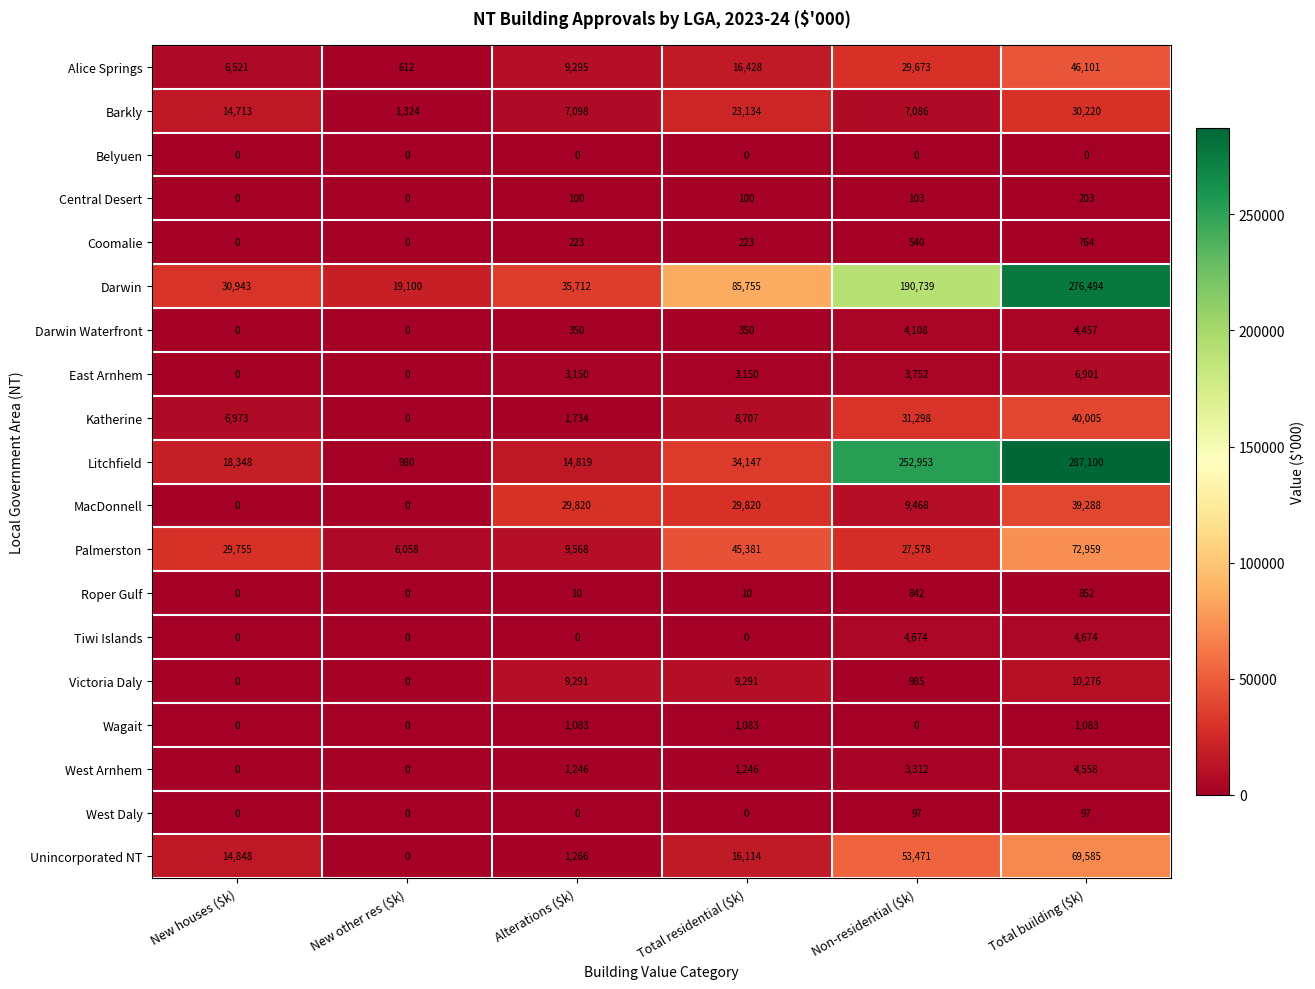

Is it true that West Daly equals 0 at New other res ($k)?

True